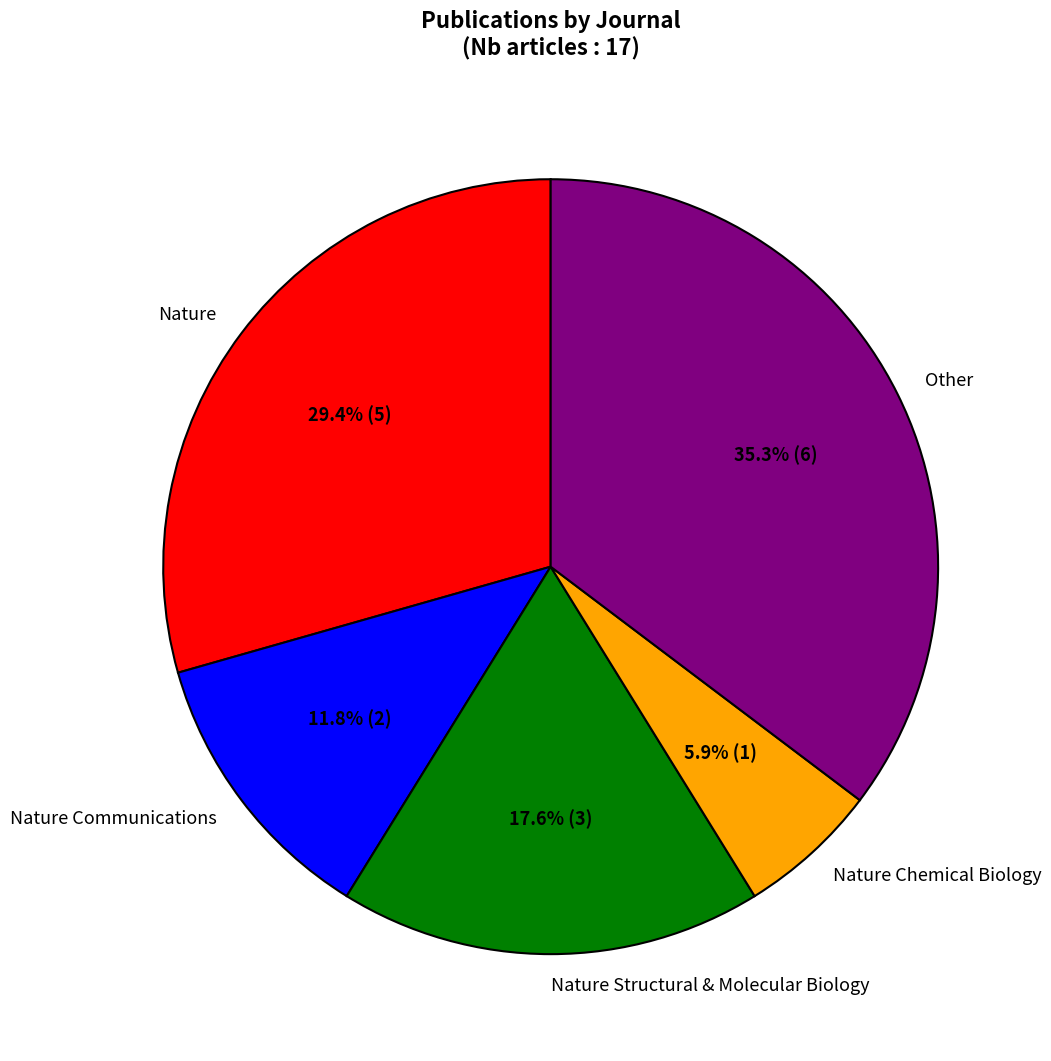

Is the sum of Nature Structural & Molecular Biology and Other greater than half?

Yes